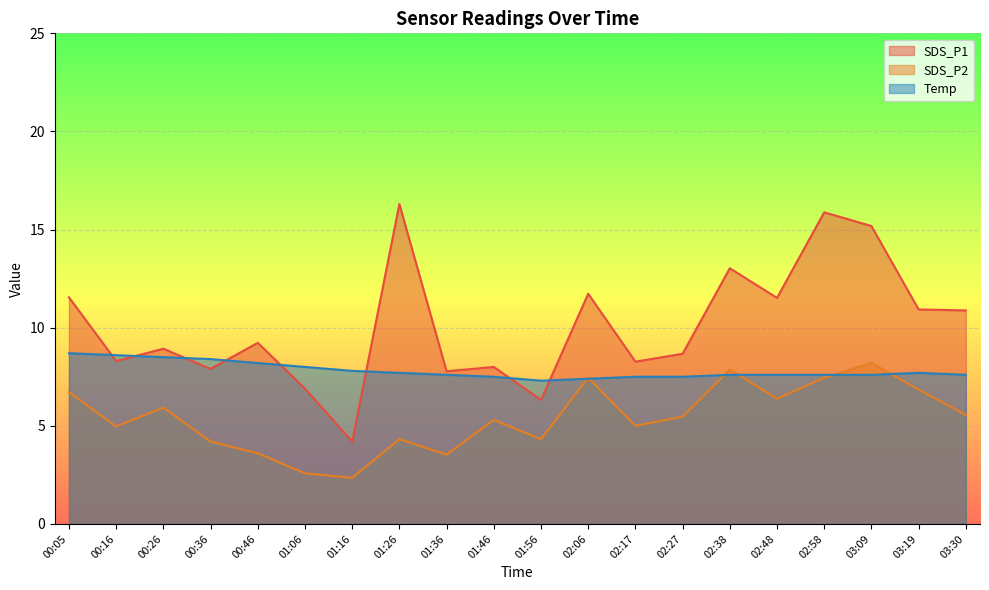

In SDS_P1, how many points are higher than both neighbors (excluding endpoints)?

7